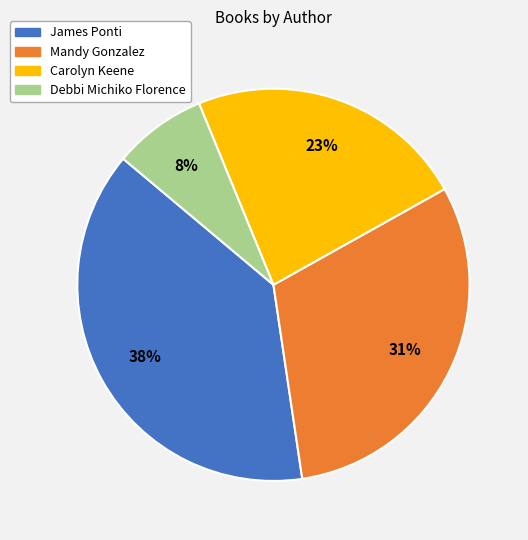

How many slices are in this pie chart?

4